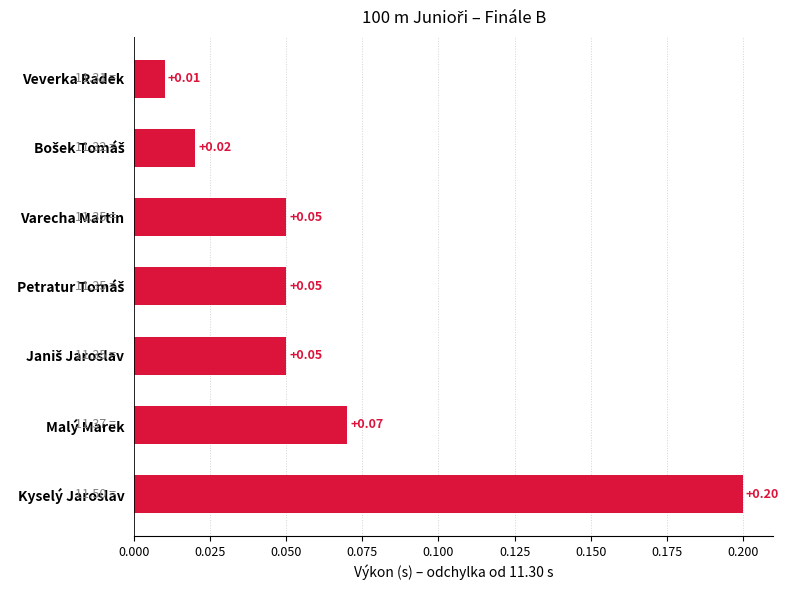

Where is the data nearest to the value 0?

Veverka Radek